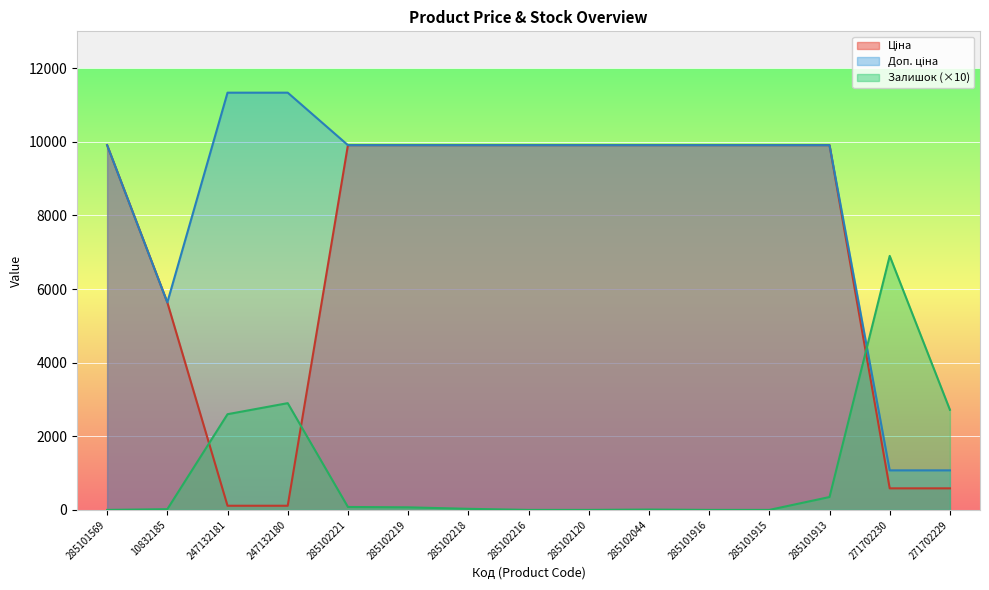

Is the value of Залишок at 271702229 greater than the value of Доп. ціна at 285102216?

No